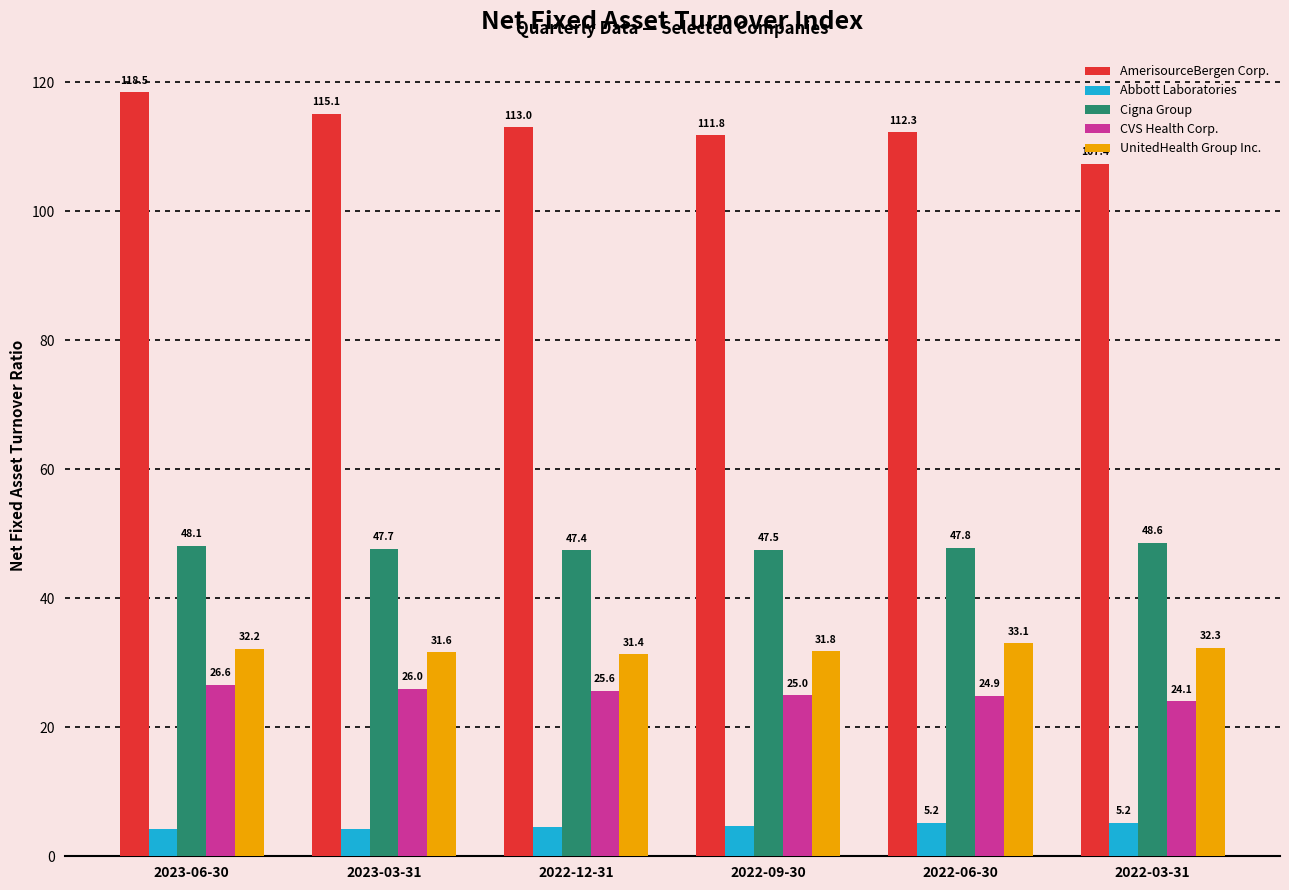

Which label corresponds to the smallest value in the chart?

2023-06-30